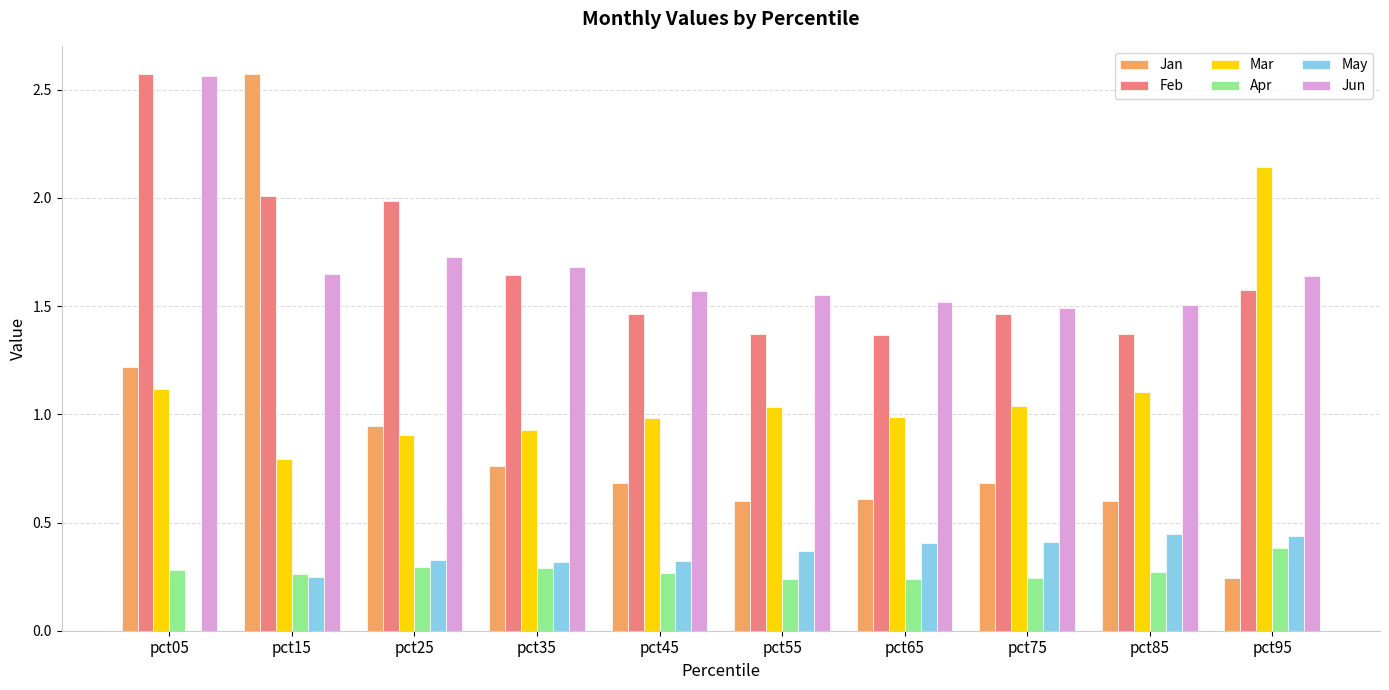

The value of Feb at pct75 is 1.5. True or false?

True